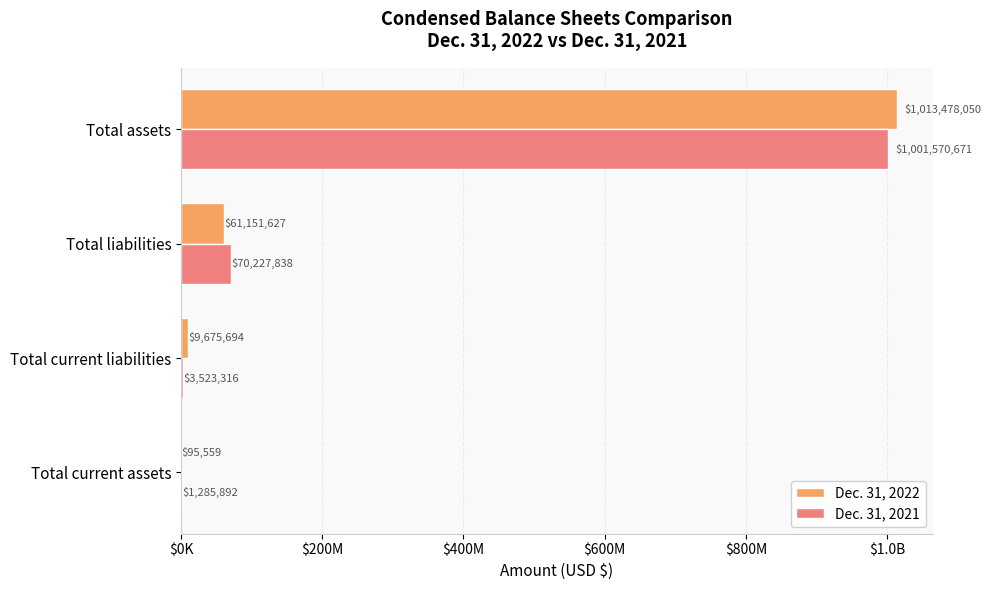

What is the difference between the second highest and minimum values in the Dec. 31, 2021 series?

68941946